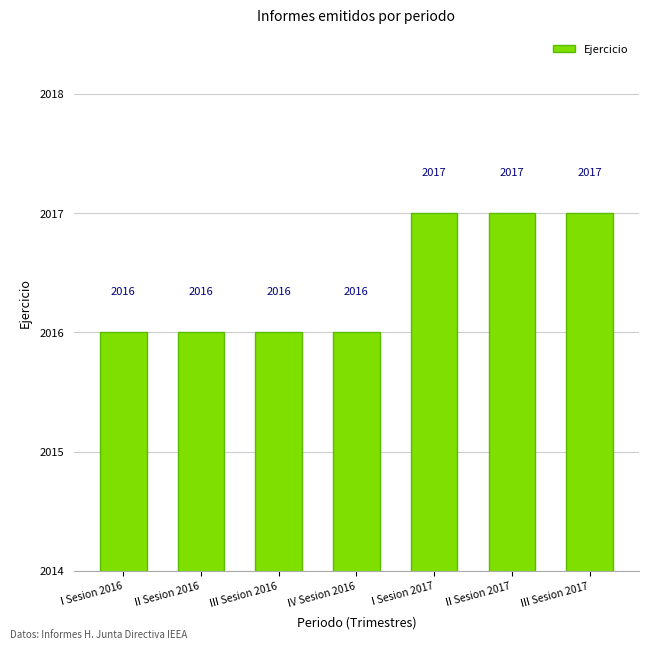

What is the average value?

2016